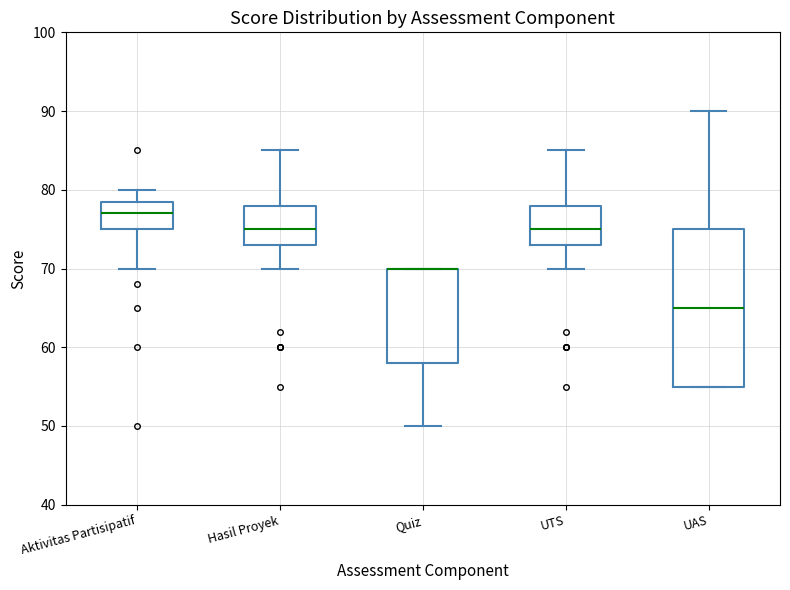

Where does the upper whisker of the box for Hasil Proyek end on the y-axis? The values are not printed on the chart, so give them approximately, as read against the axis.

85